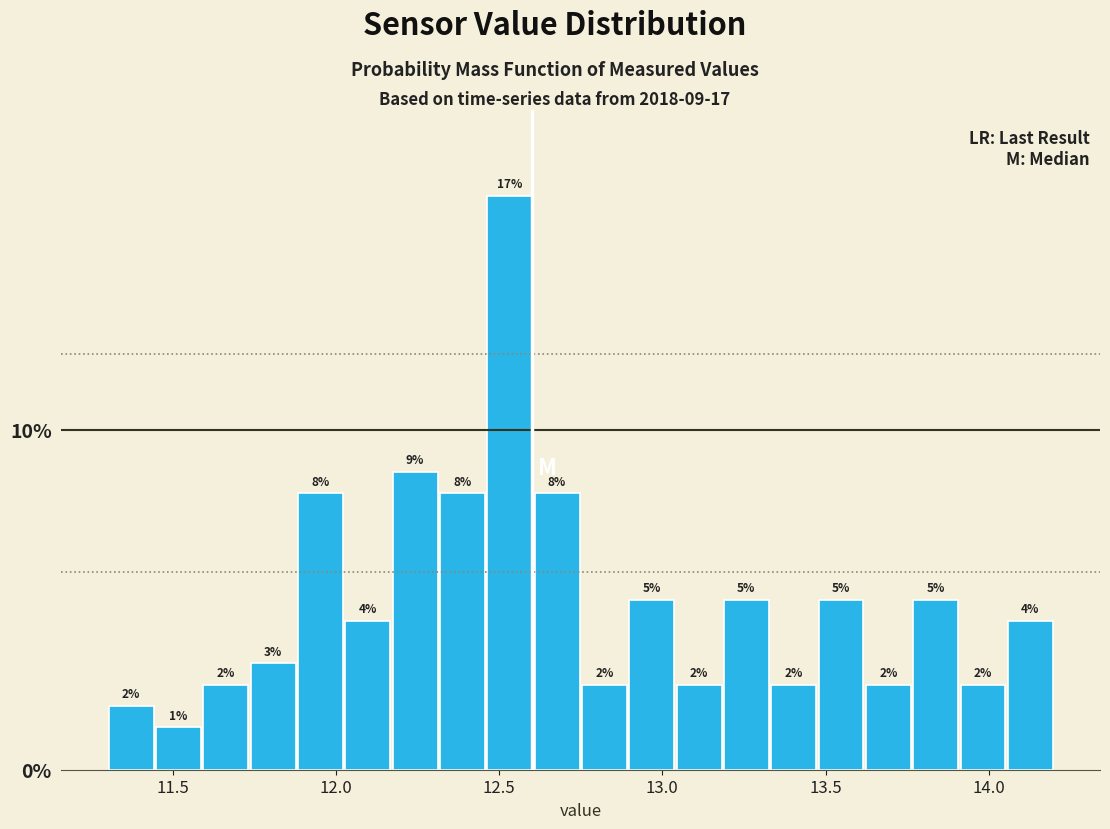

Around what value on the x-axis is the tallest bar? Give the approximate position of its centre, as read against the axis.

12.55